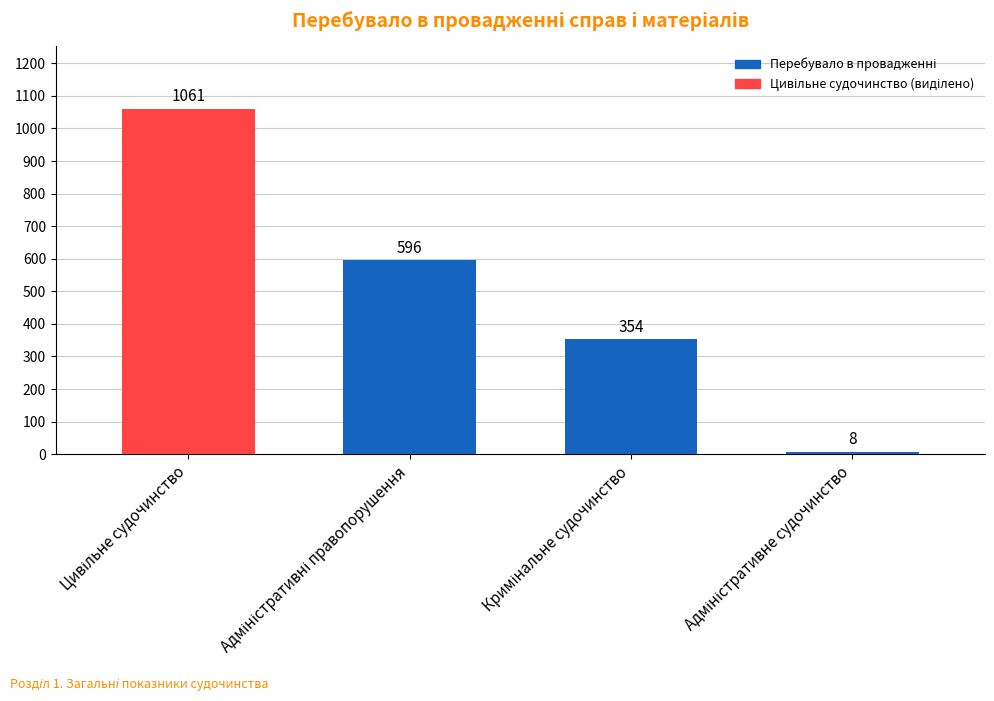

What is the difference between the second highest and minimum values?

588